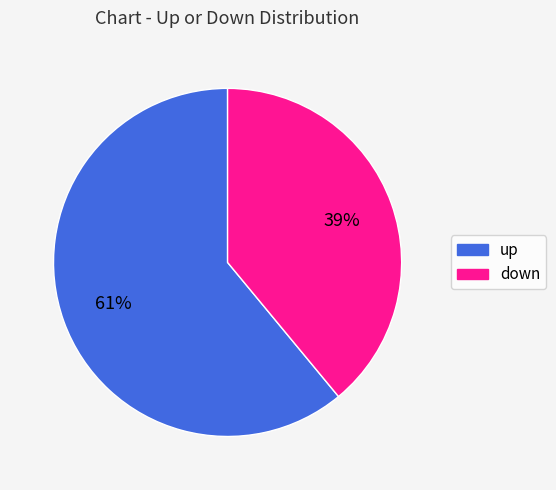

To the nearest percent, what is the difference between the down and up slice percentages?

22%